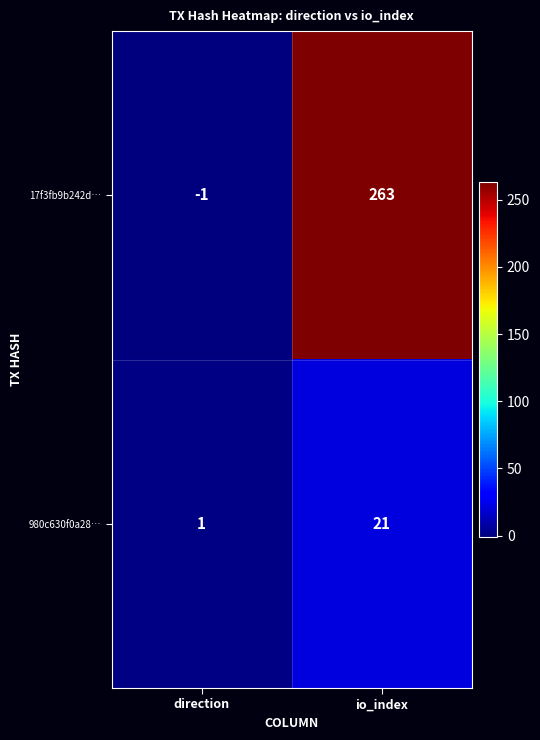

At which category is the sum across all series the highest?

io_index